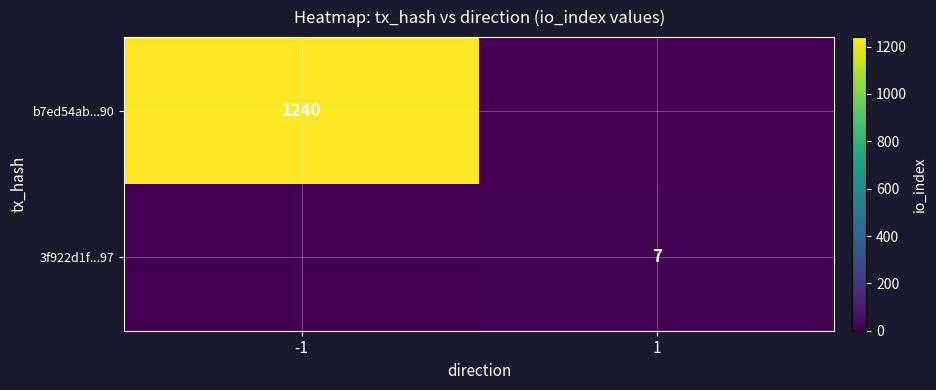

What is the total value across all series at 1?

7